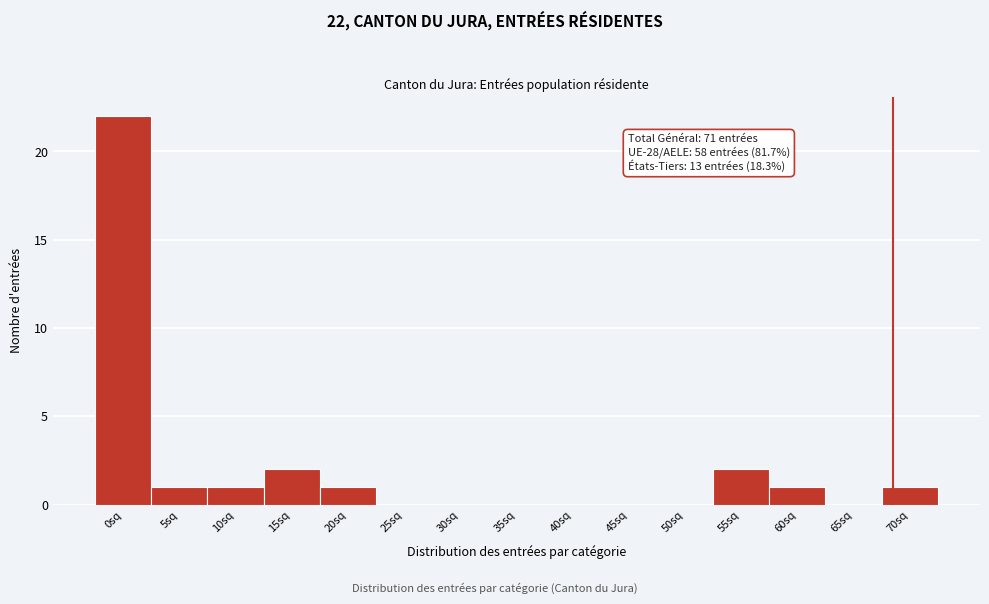

Reading left to right, list all the values displayed in this chart.

0sq=22	5sq=1	10sq=1	15sq=2	20sq=1	25sq=0	30sq=0	35sq=0	40sq=0	45sq=0	50sq=0	55sq=2	60sq=1	65sq=0	70sq=1